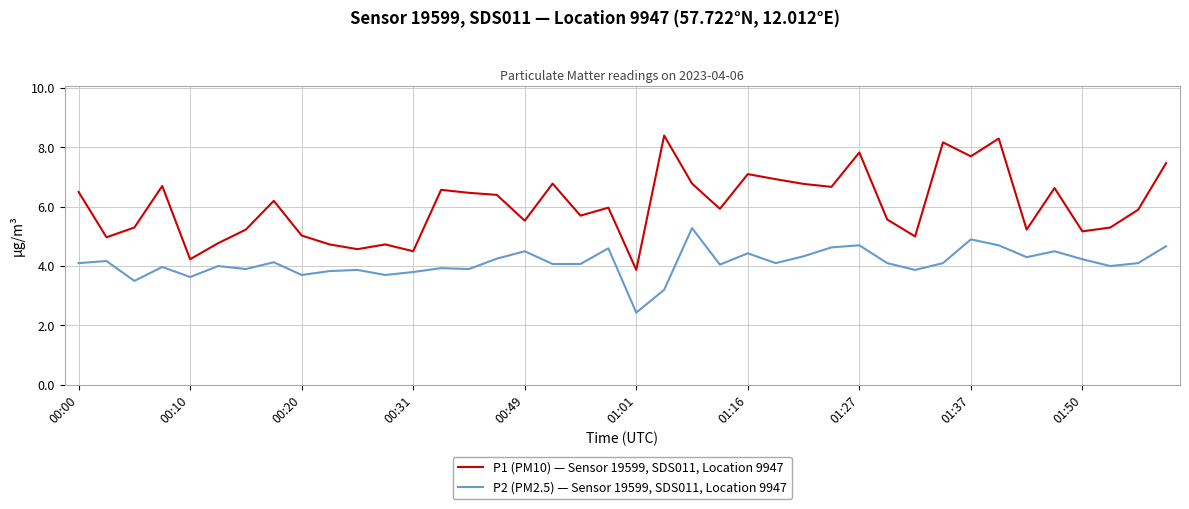

True or false: P2 (PM2.5) — Sensor 19599, SDS011, Location 9947 and P1 (PM10) — Sensor 19599, SDS011, Location 9947 intersect in this chart.

False